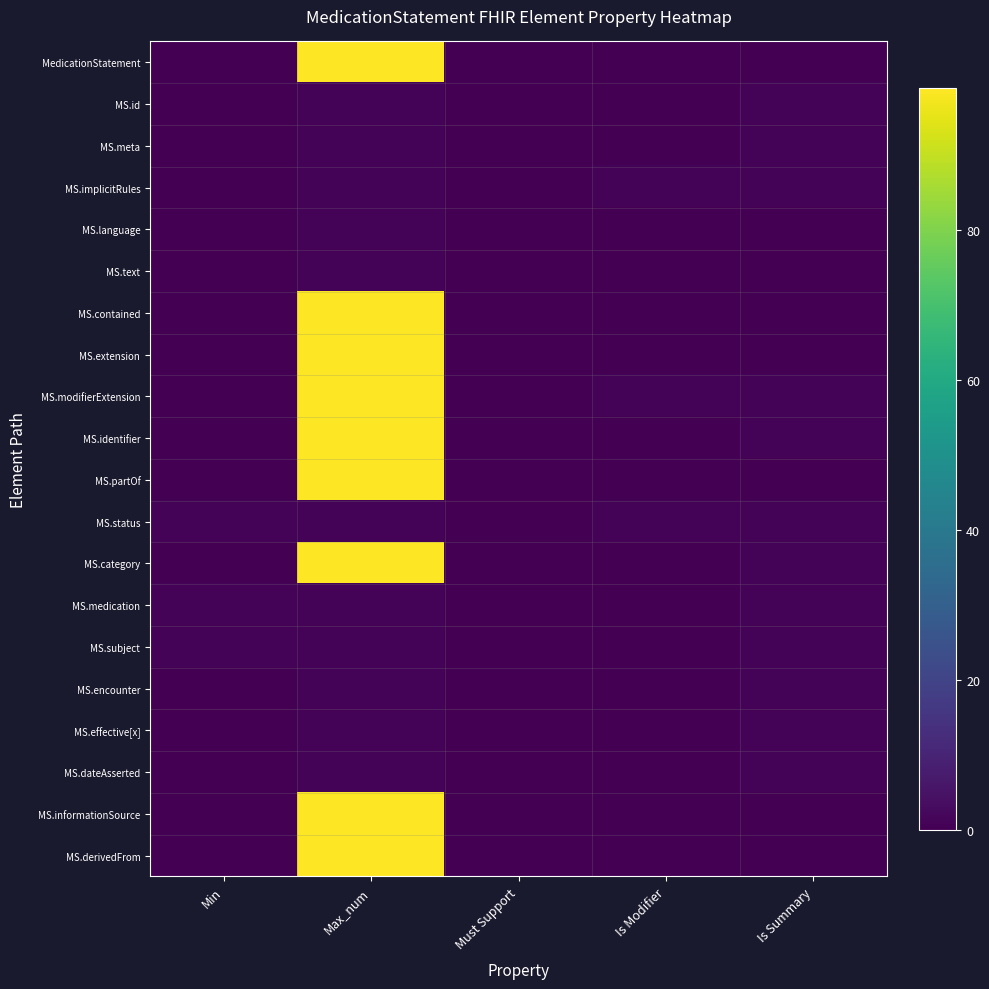

At how many categories does at least one series exceed 96?

1